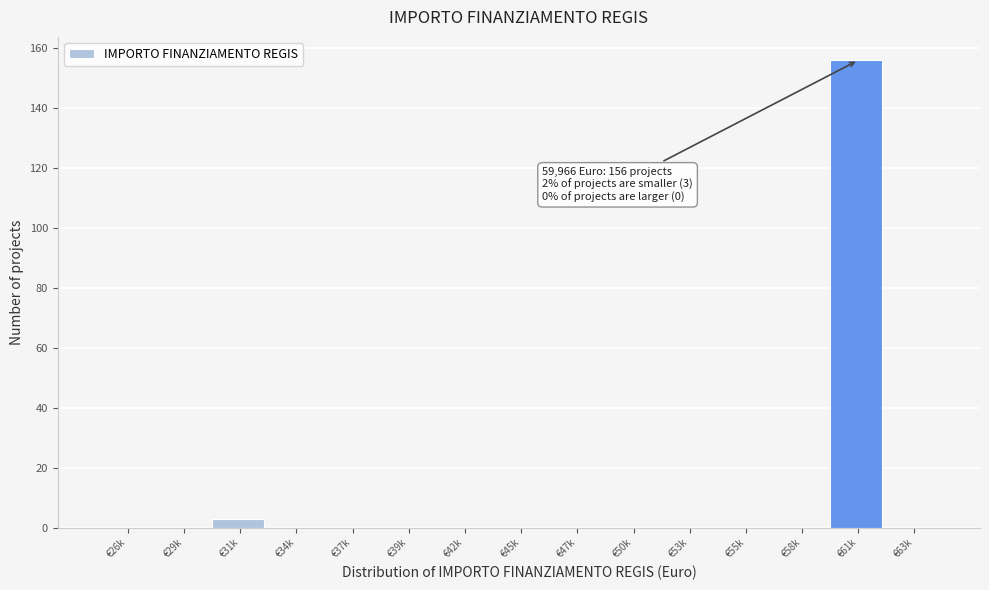

Reading left to right, list all the values displayed in this chart.

€26k=0	€29k=0	€31k=3	€34k=0	€37k=0	€39k=0	€42k=0	€45k=0	€47k=0	€50k=0	€53k=0	€55k=0	€58k=0	€61k=156	€63k=0